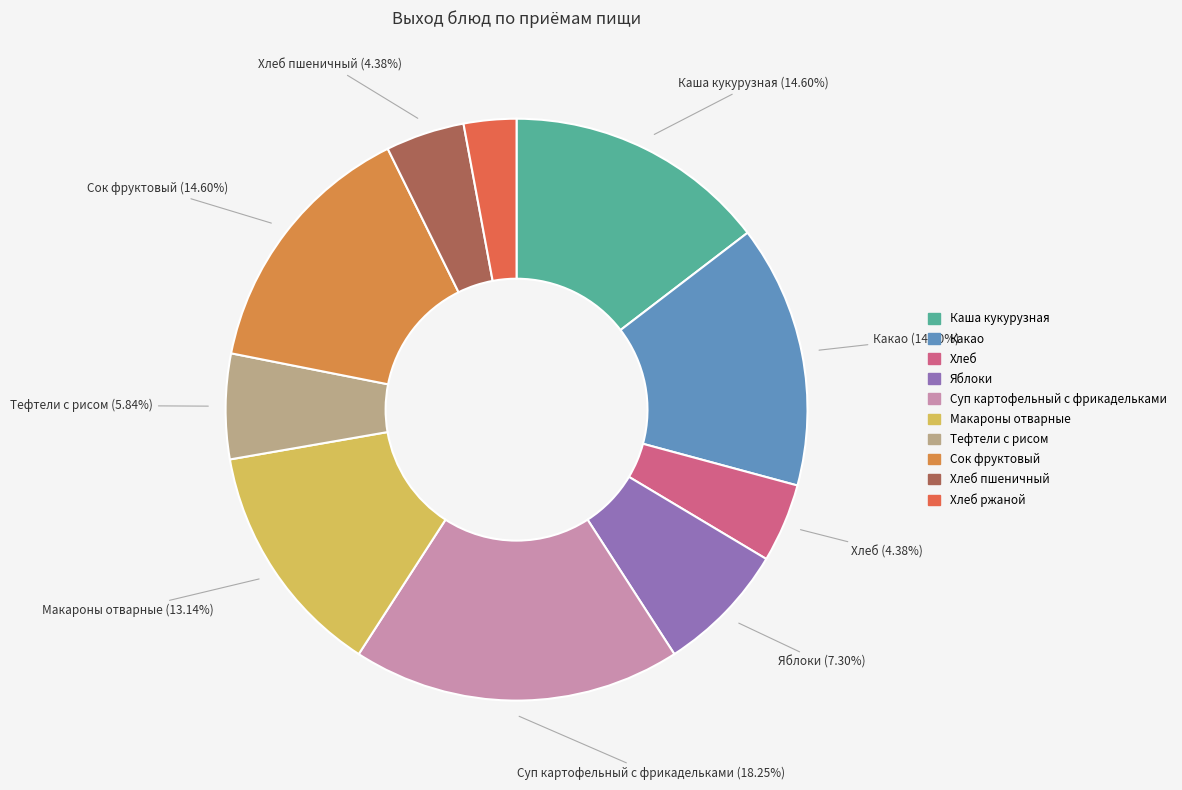

Count the number of slices in the pie.

10